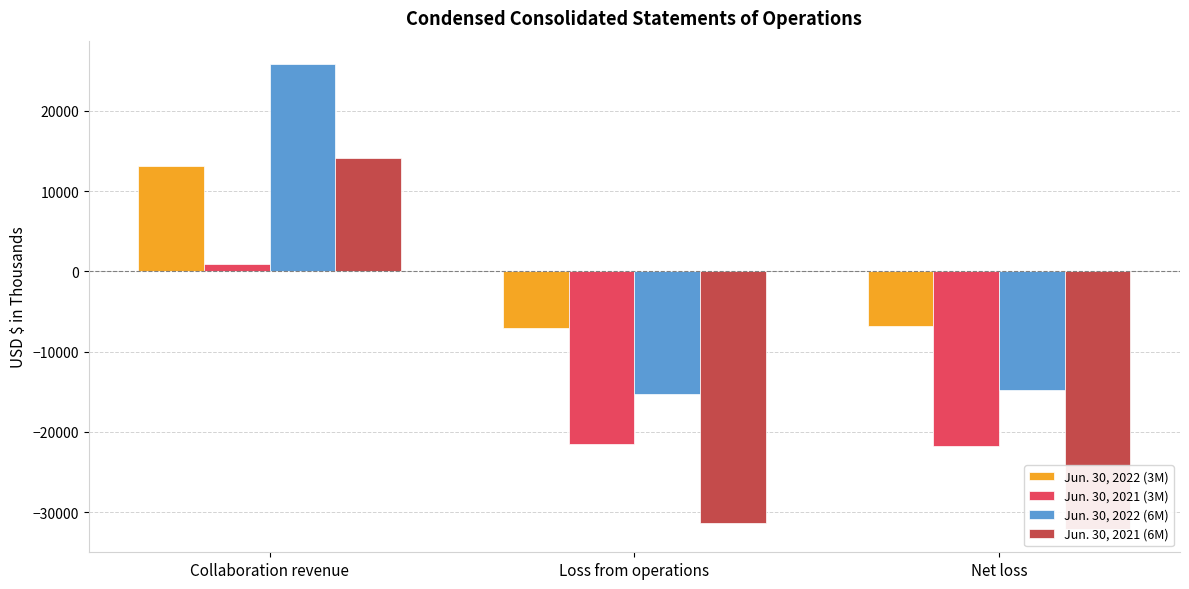

What is the smallest value displayed?

-32117